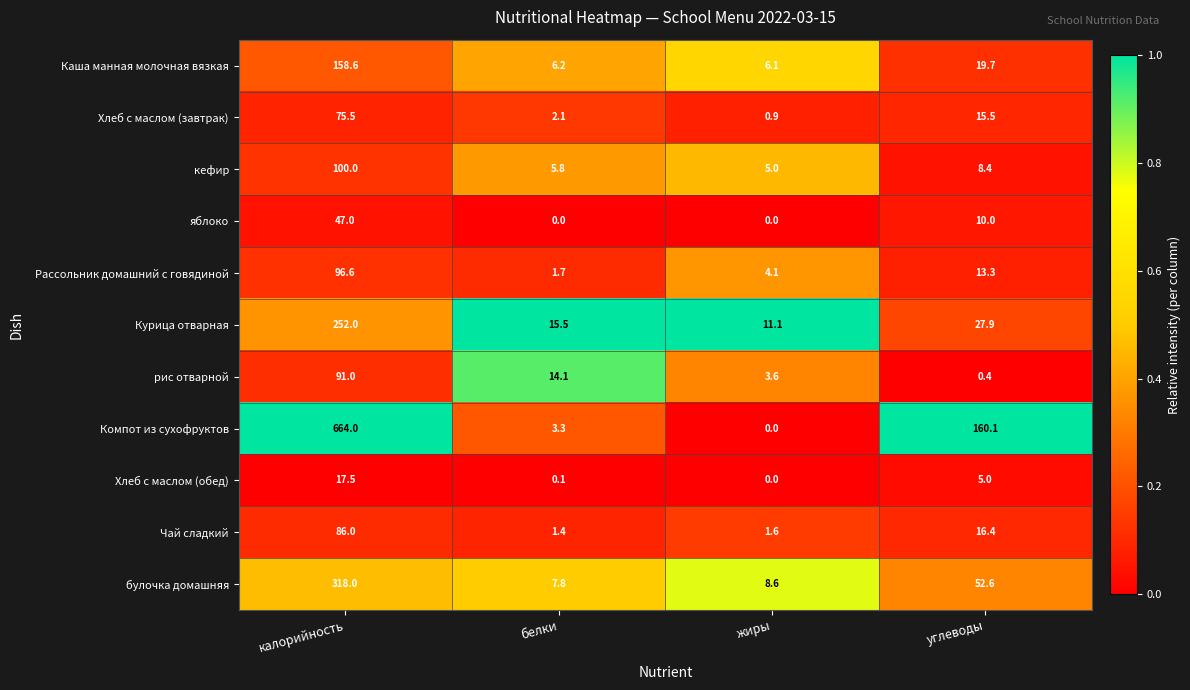

What is the total value across all series at углеводы?

329.3